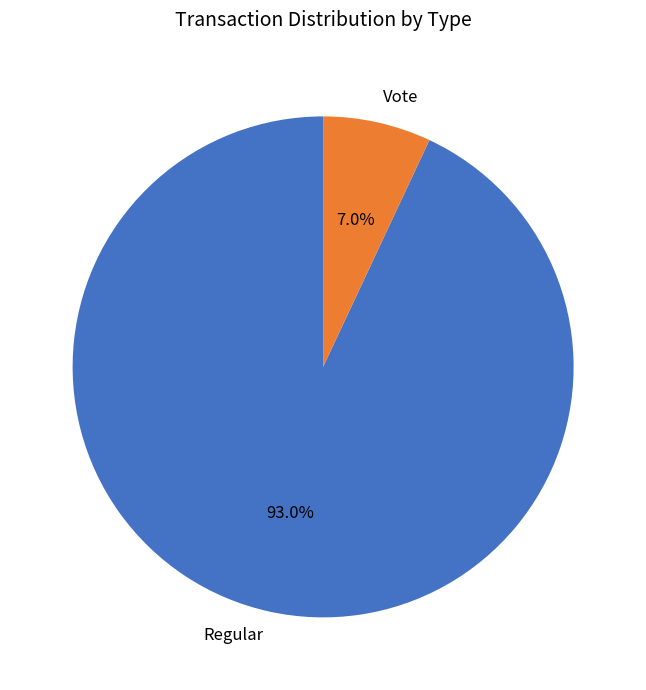

What is the smallest slice in the pie chart?

Vote